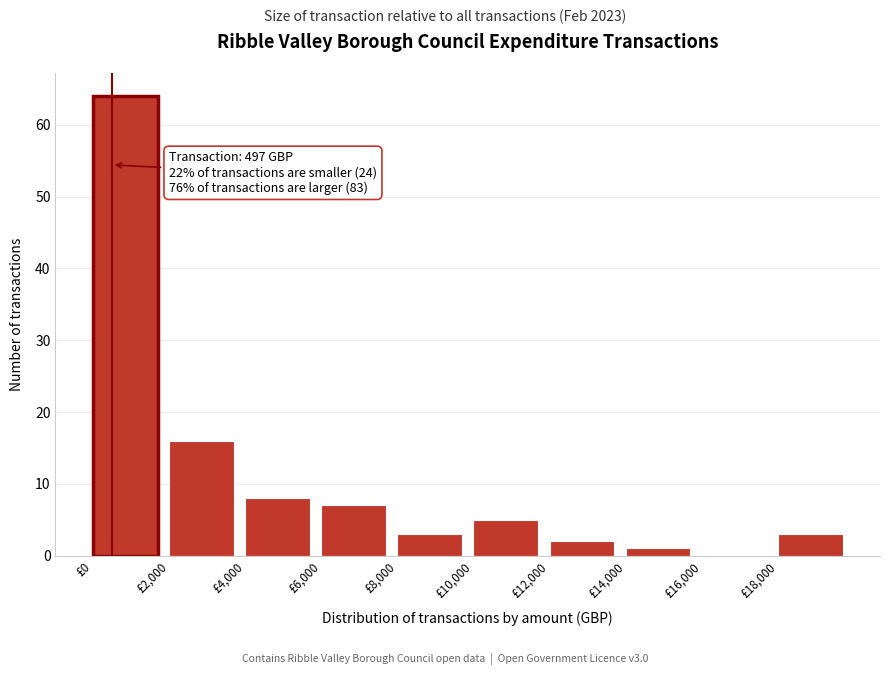

Which range on the x-axis has the tallest bar?

0 to 2000